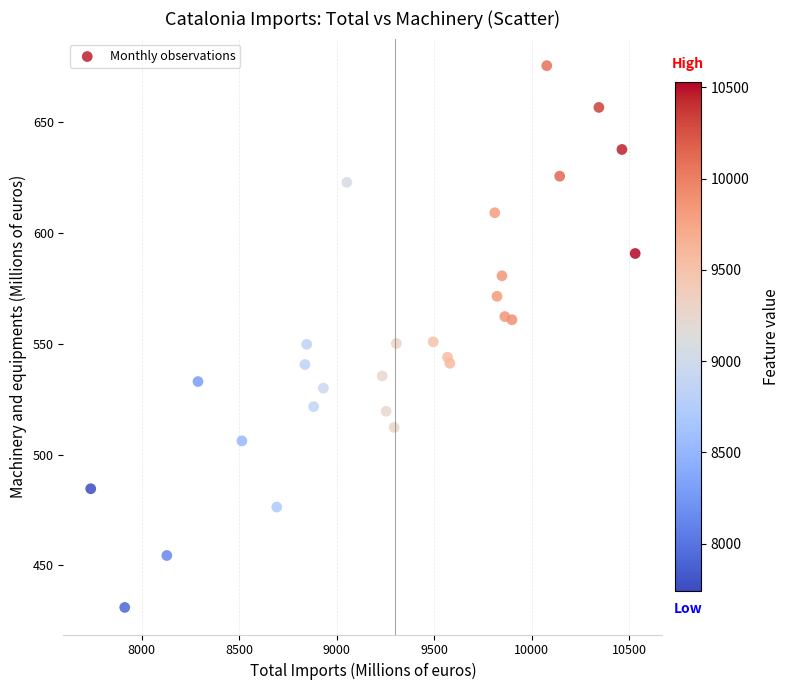

What is the range of X values (max minus min)?

2791.5